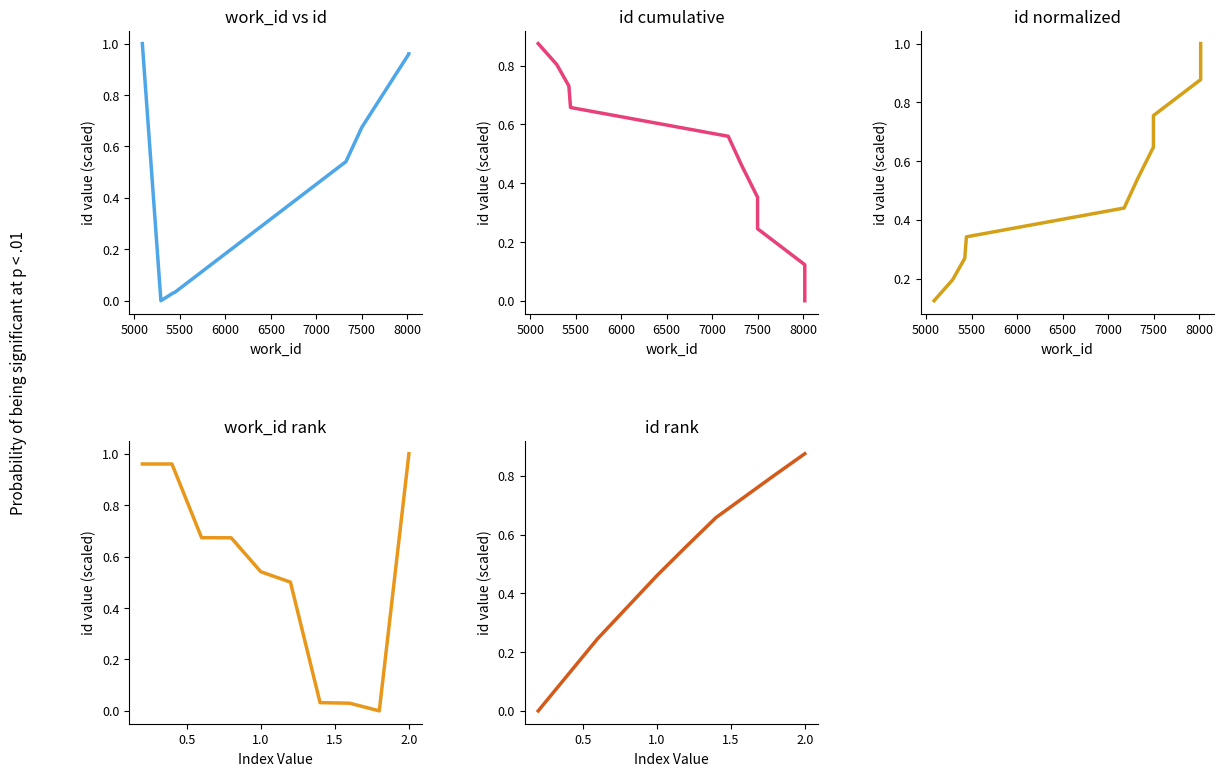

How many lines are shown in the chart?

5